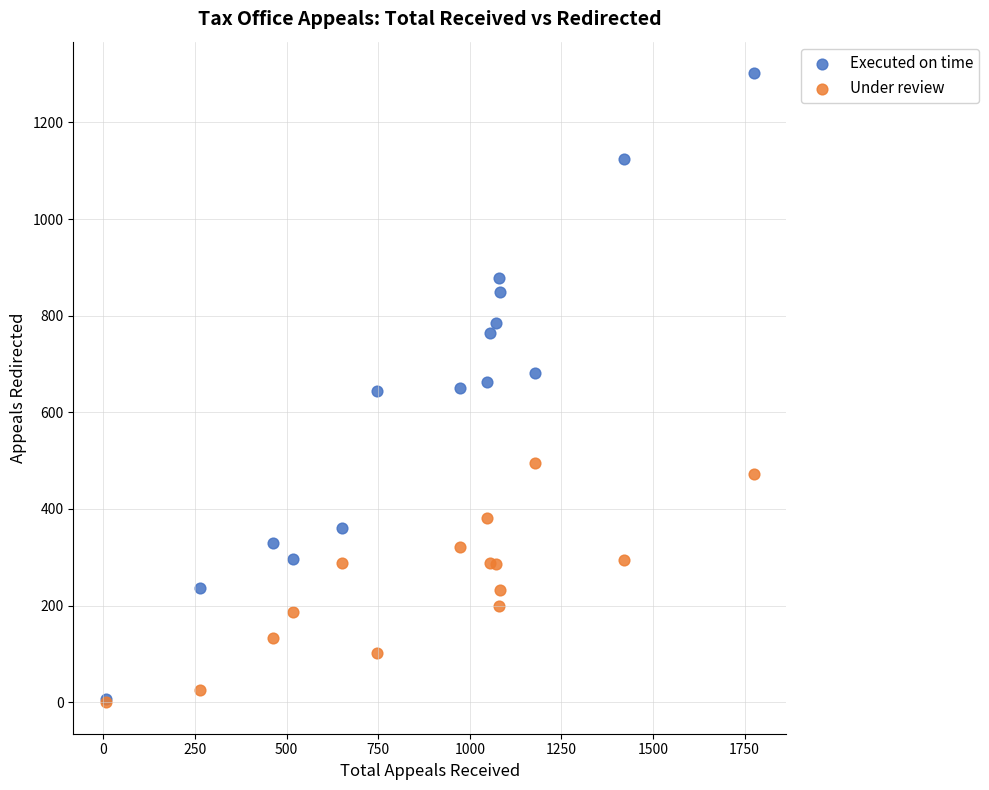

Which series has the widest spread of Y values?

Executed on time